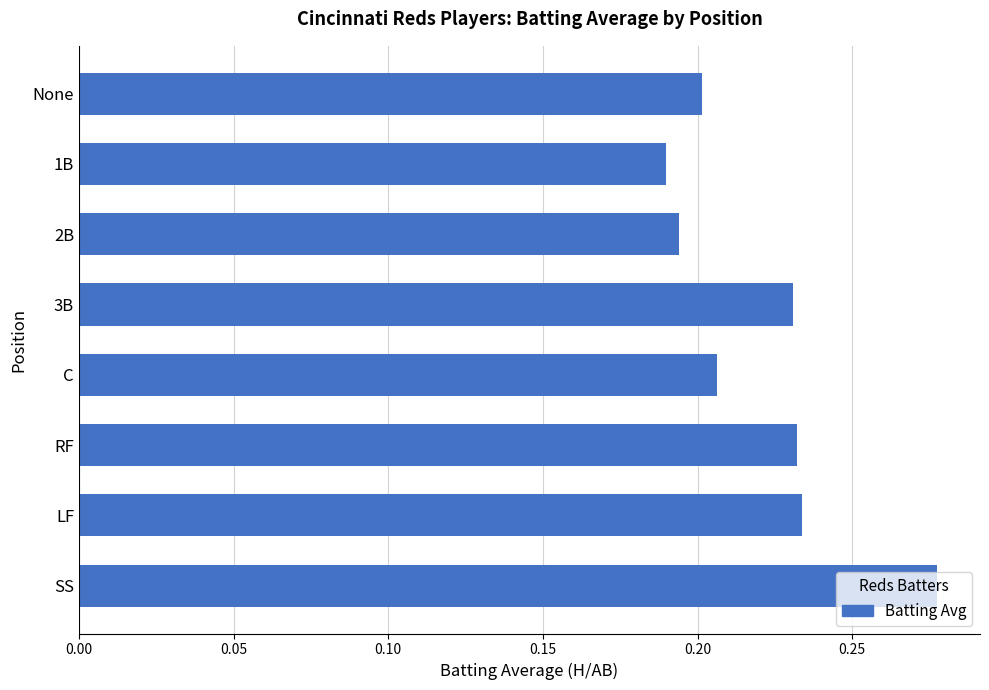

Which label corresponds to the largest value in the chart?

SS